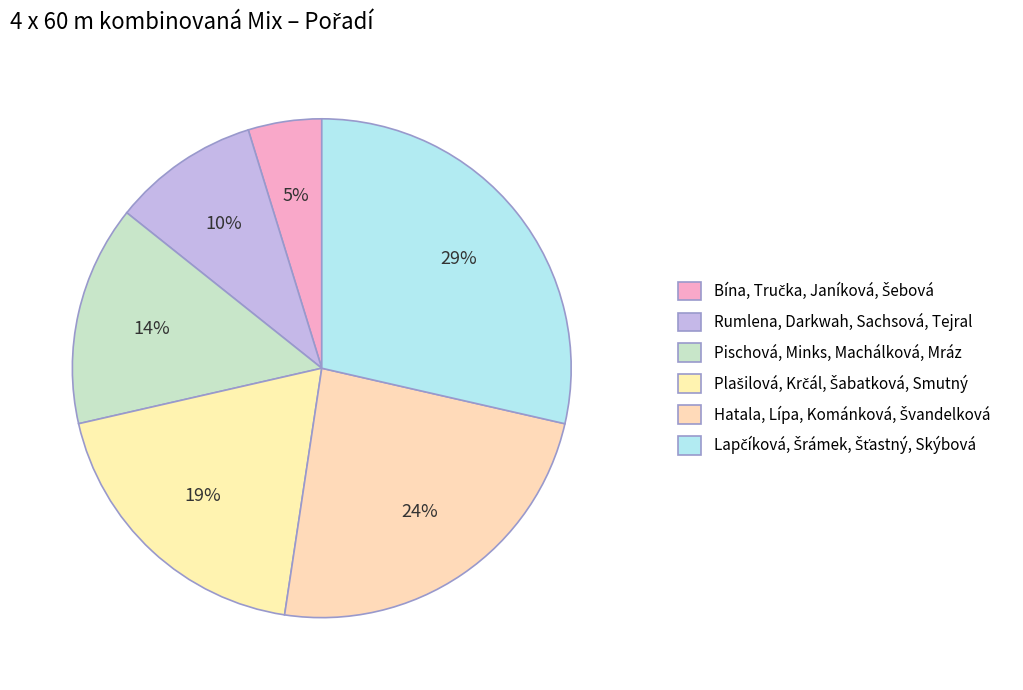

Is Pischová, Minks, Machálková, Mráz the majority of the pie?

No